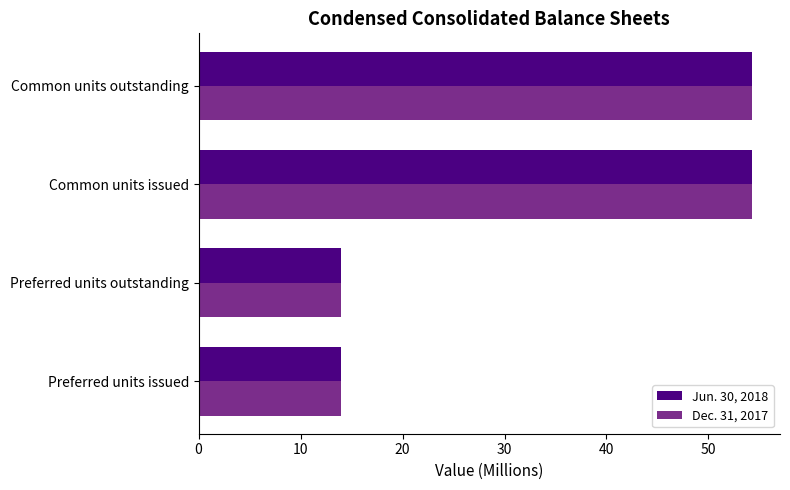

What is the lowest value of the Dec. 31, 2017 series?

14.0